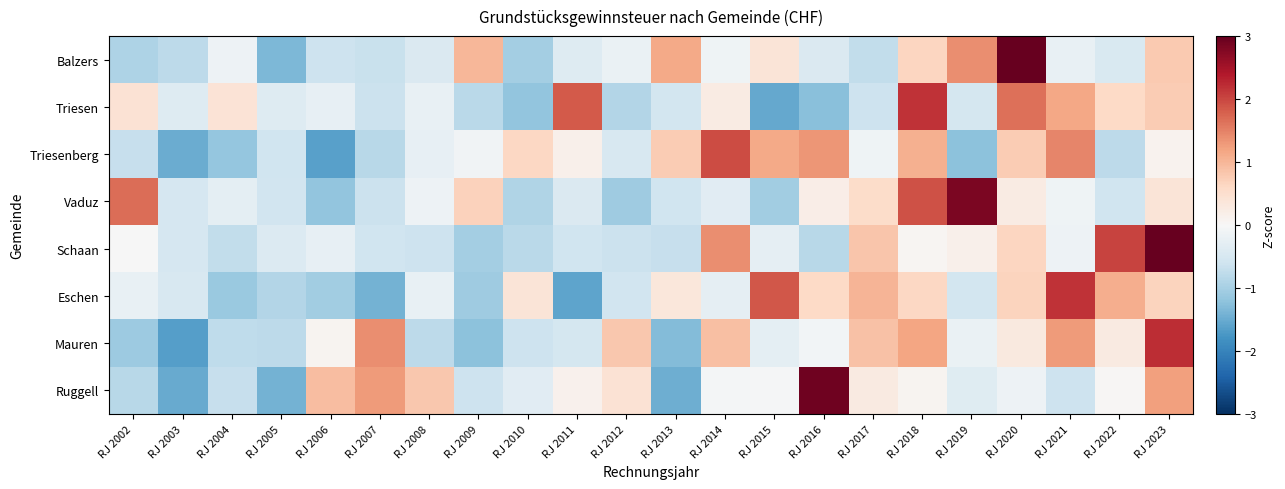

Rank the series by their maximum value, from lowest to highest.

Triesenberg, Eschen, Triesen, Mauren, Vaduz, Ruggell, Schaan, Balzers